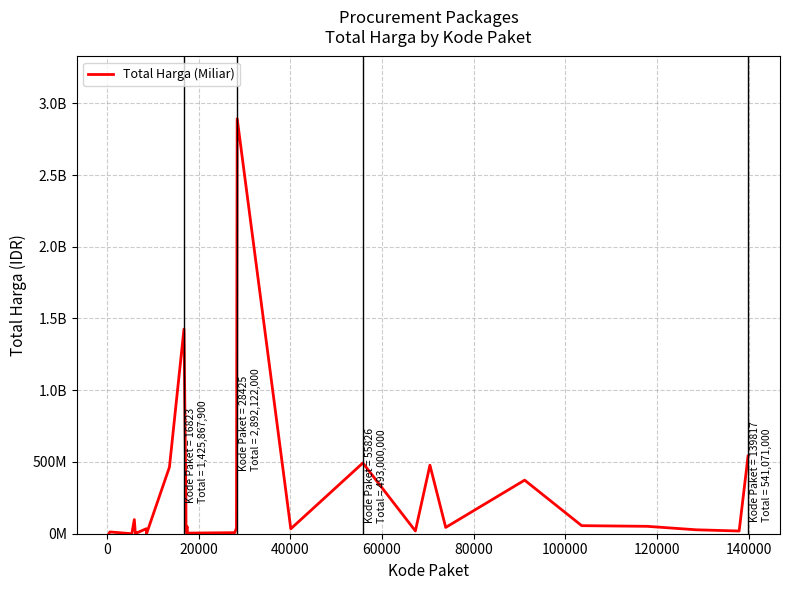

What is the difference between the maximum and second lowest values?

2891940000